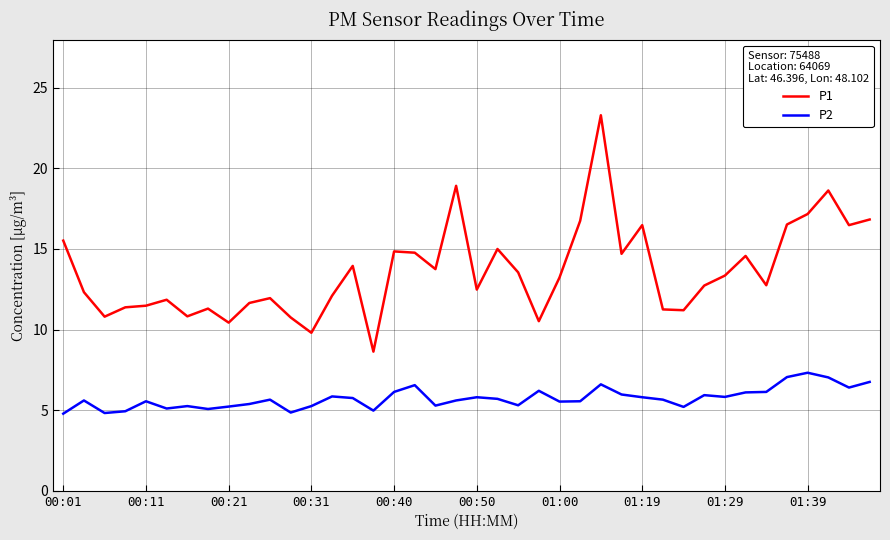

What is the minimum value shown in the chart?

4.8